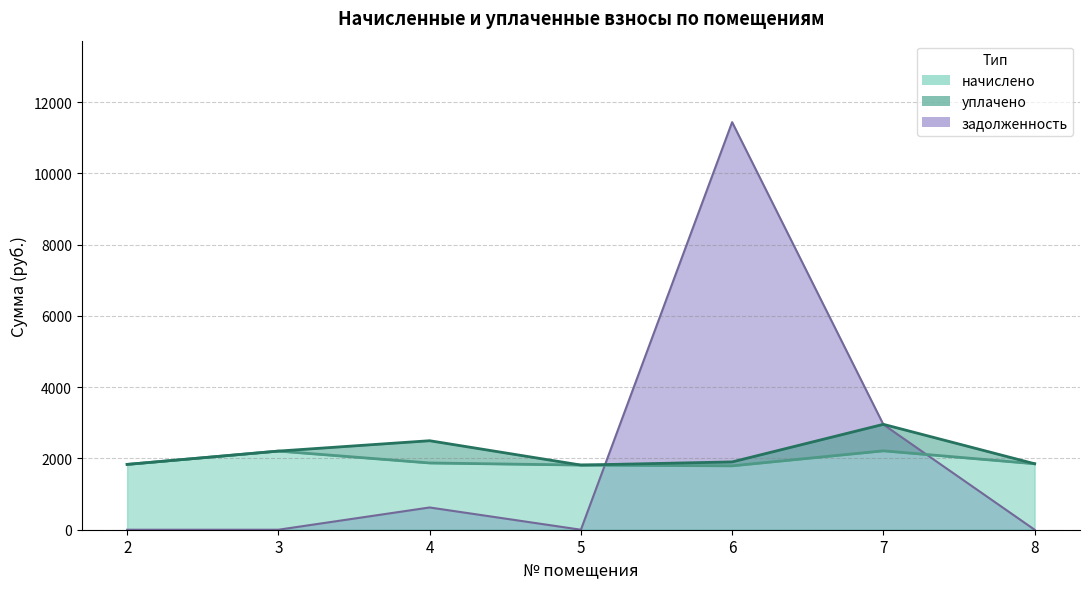

What is the difference between the highest and lowest values at 3?

2206.9